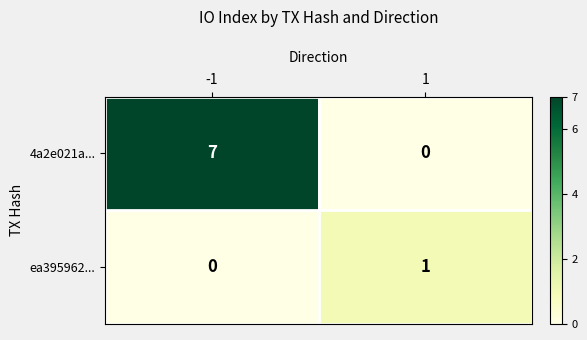

Is it true that ea395962... equals 0 at -1?

True